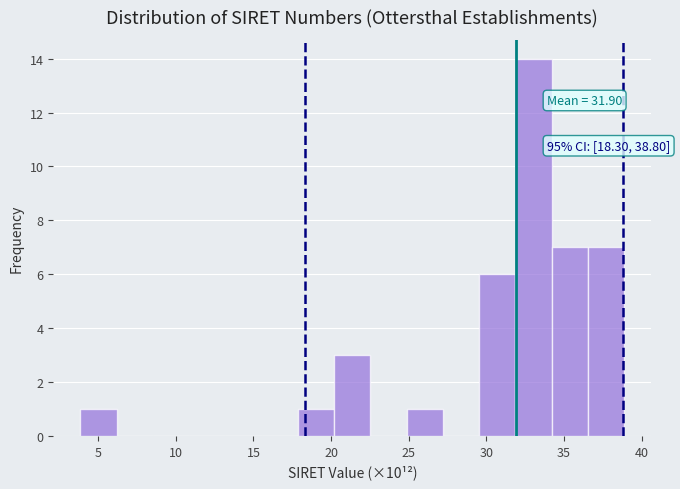

Which range on the x-axis has the tallest bar?

32.0 to 34.0